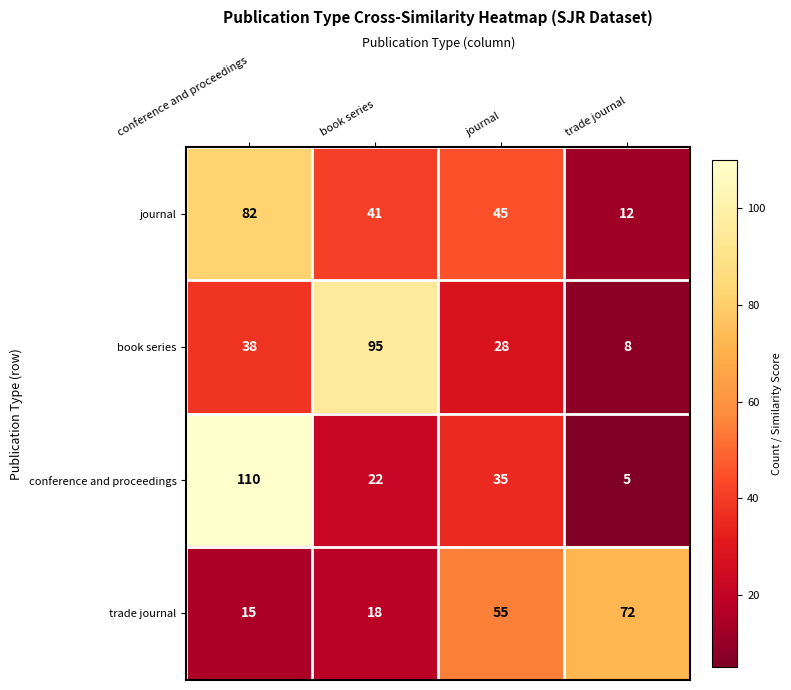

How many data points in trade journal are less than 55?

2